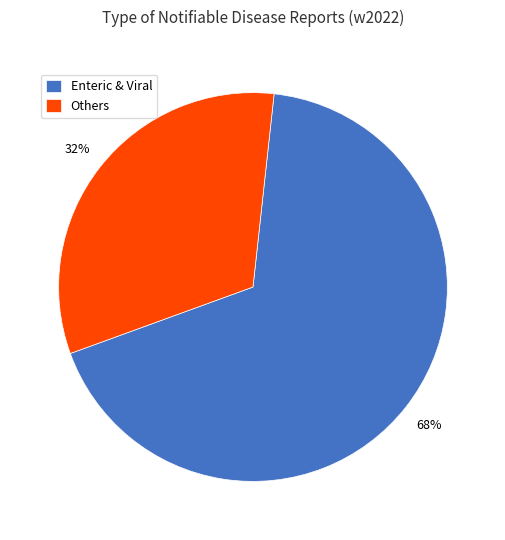

To the nearest percent, what is the average slice percentage?

50%